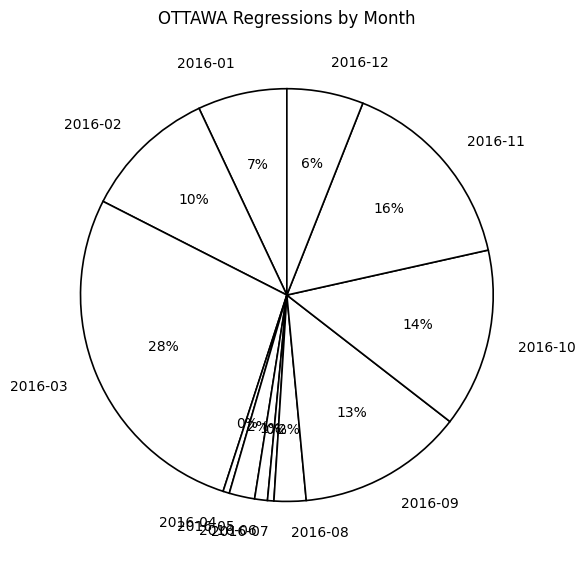

How many segments does this pie chart have?

12